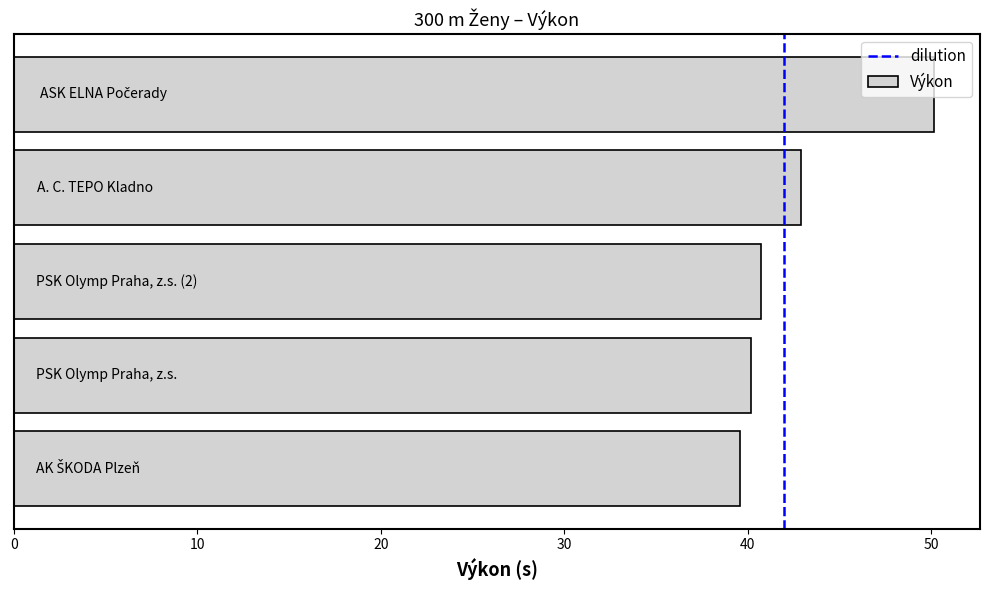

What is the difference between the maximum and second lowest values?

10.0